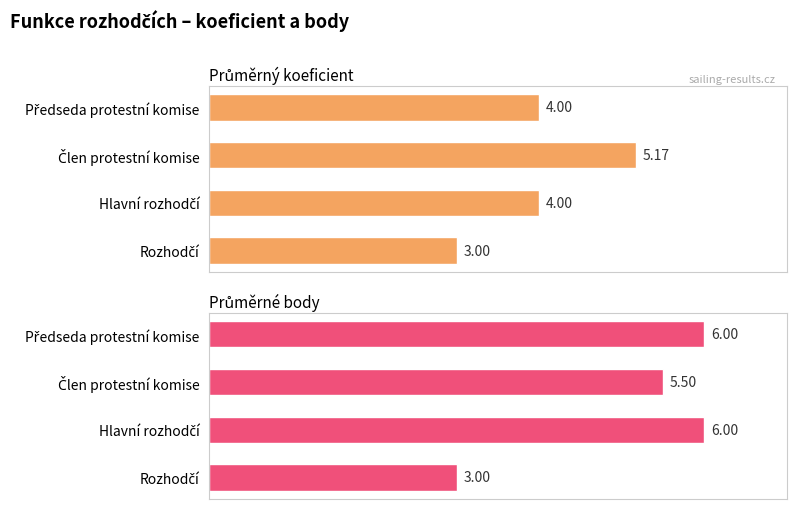

What is the difference between the maximum and second lowest values in the Průměrný koeficient series?

1.2